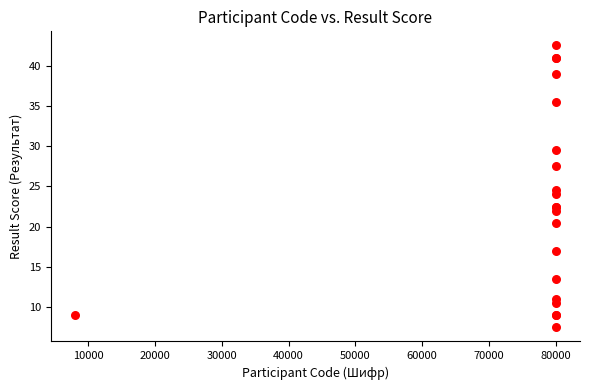

What Y value in the scatter plot is closest to 25?

24.5